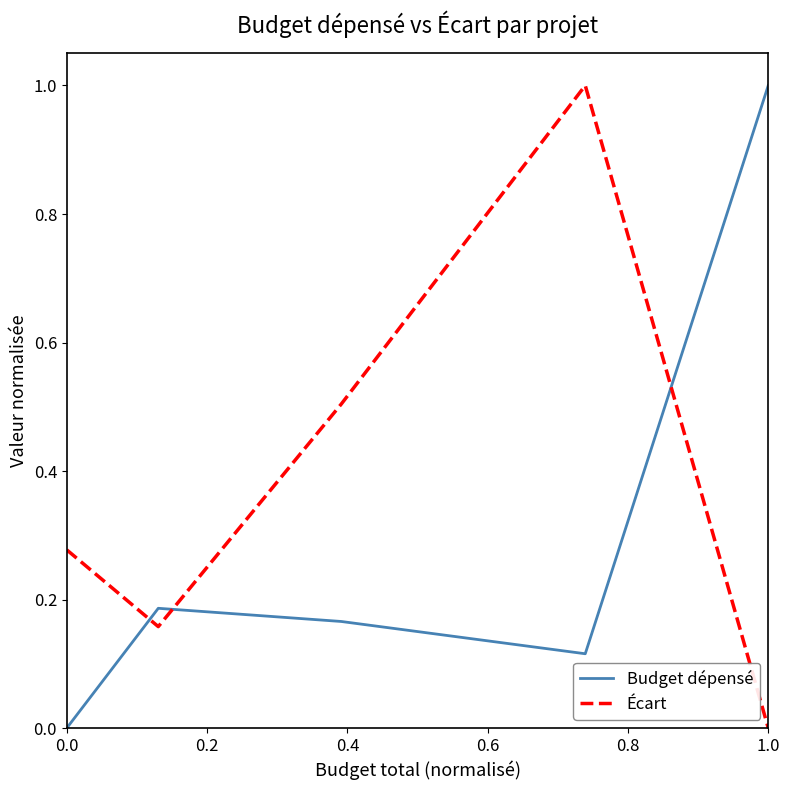

True or false: Budget dépensé has more than 2 points higher than both neighbors.

False